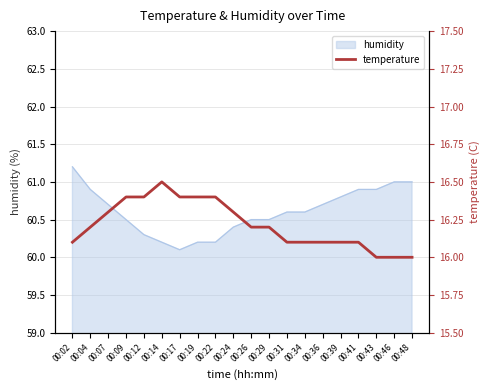

Reading left to right, list all the values displayed in this chart.

00:02=16.1	00:04=16.2	00:07=16.3	00:09=16.4	00:12=16.4	00:14=16.5	00:17=16.4	00:19=16.4	00:22=16.4	00:24=16.3	00:26=16.2	00:29=16.2	00:31=16.1	00:34=16.1	00:36=16.1	00:39=16.1	00:41=16.1	00:43=16.0	00:46=16.0	00:48=16.0